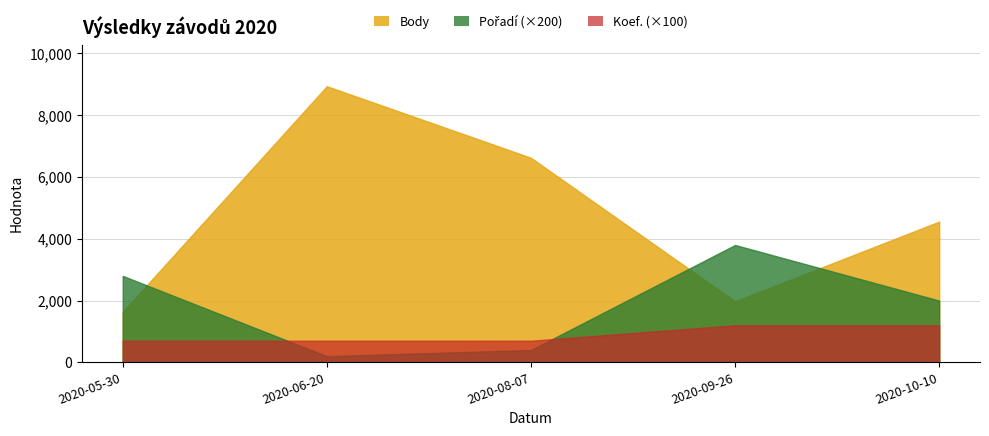

How many lines are shown in the chart?

3